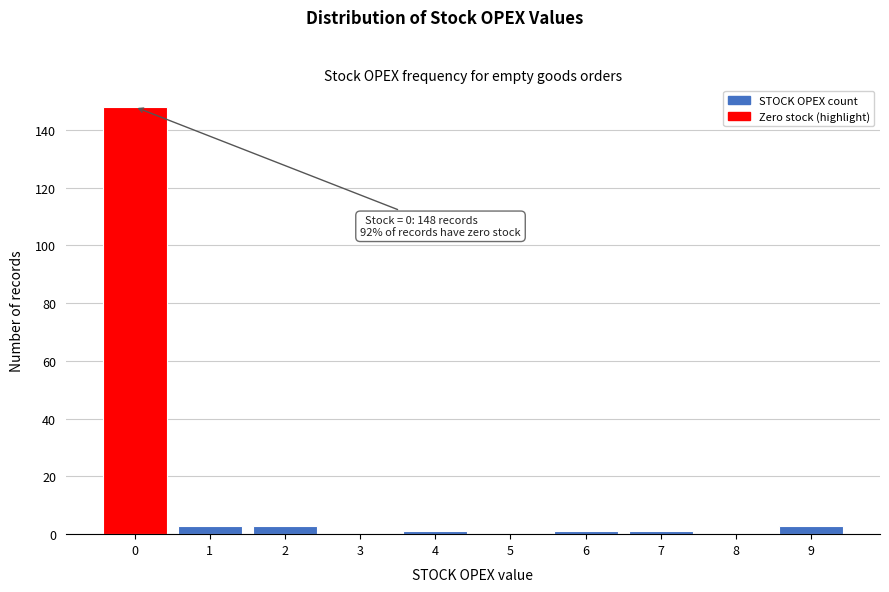

Reading right to left, what are all the values shown in this chart?

9=3	8=0	7=1	6=1	5=0	4=1	3=0	2=3	1=3	0=148